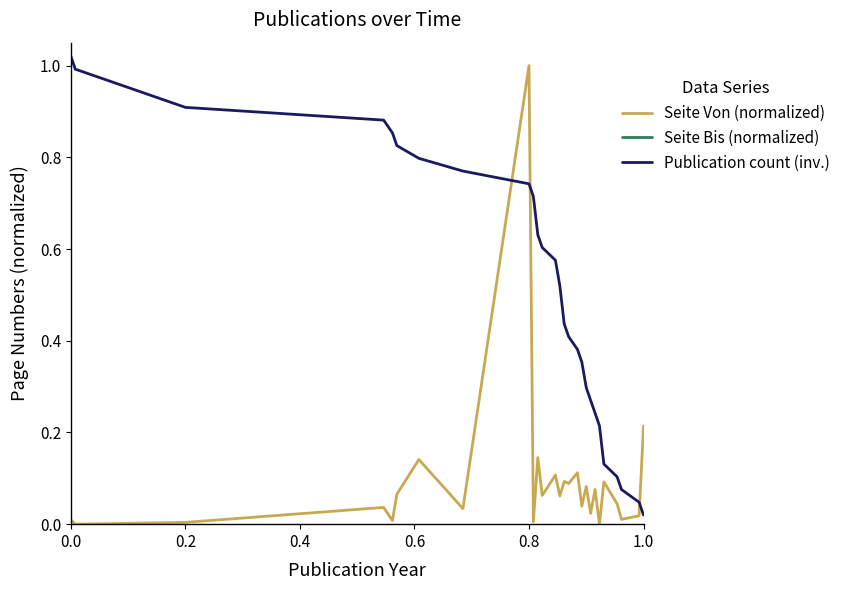

How many times do Publication count (inv.) and Seite Von (normalized) cross each other?

3